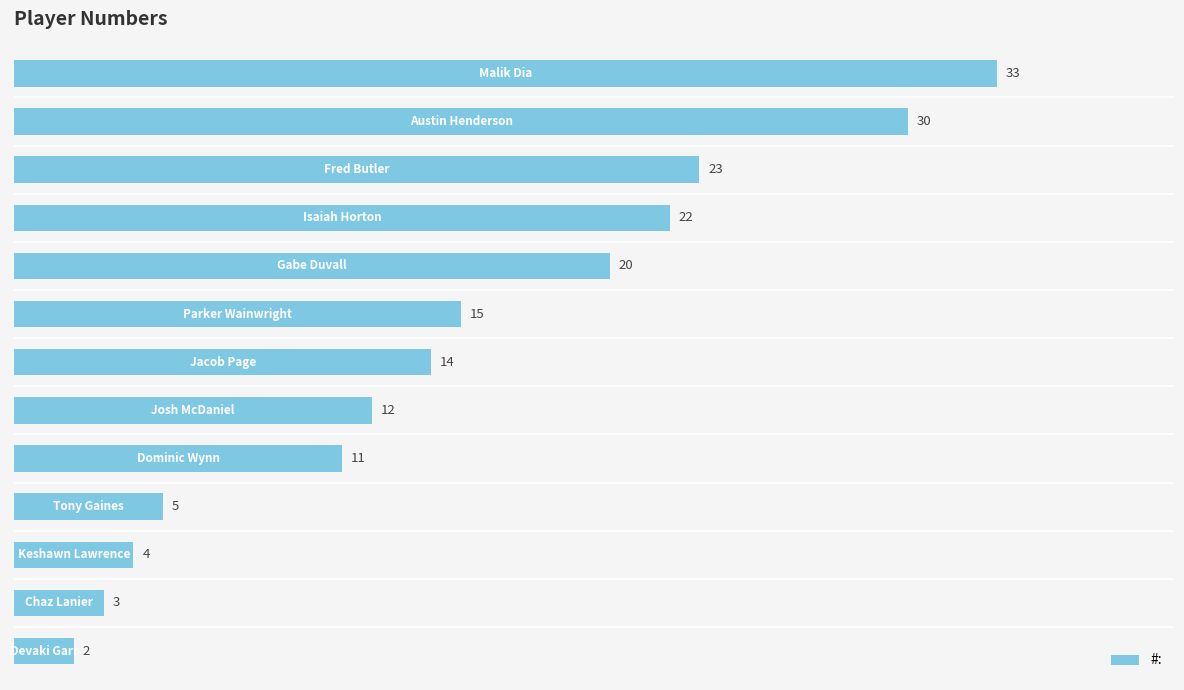

What is the difference between the maximum and minimum values?

31